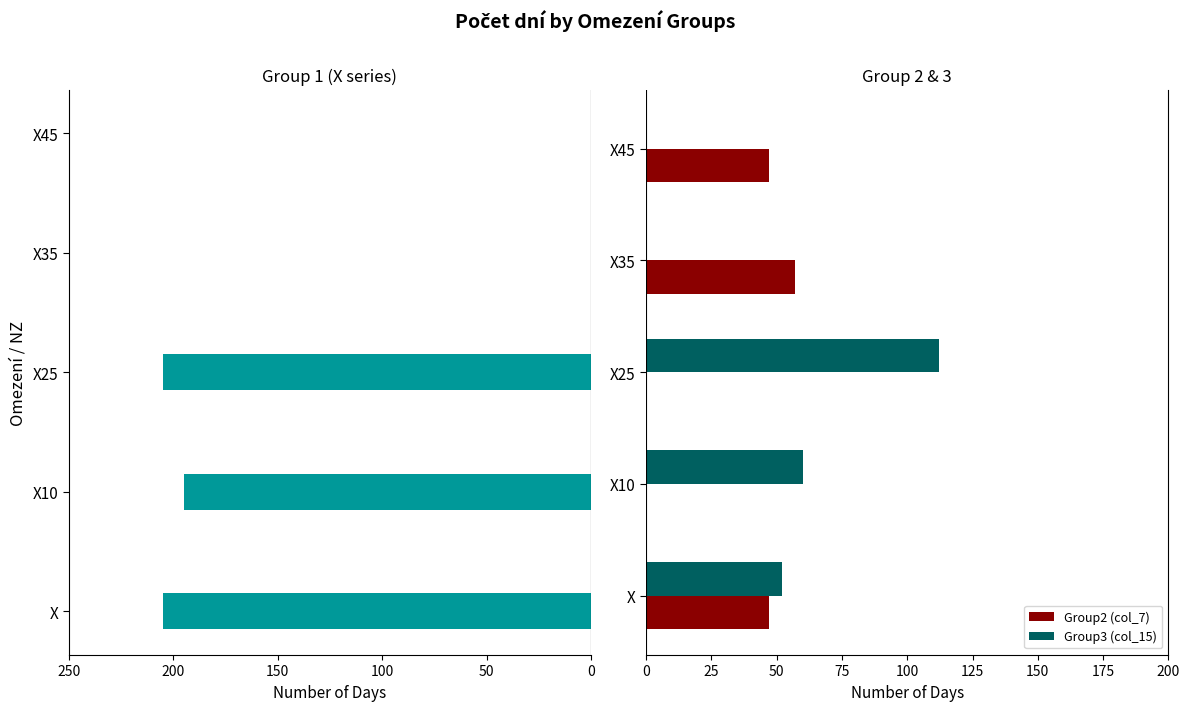

The value of Group3 (col_15) at X25 is 176. True or false?

False